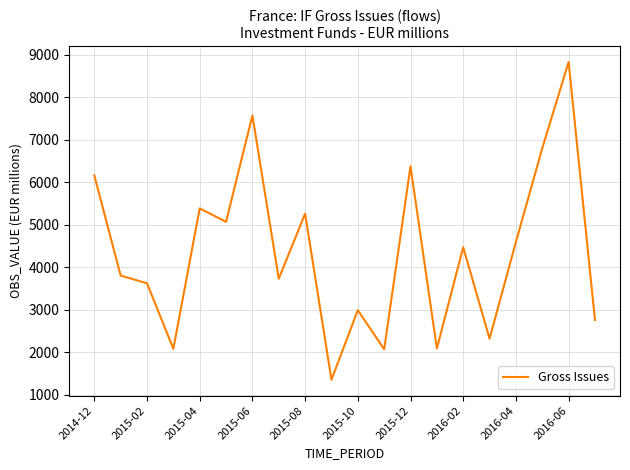

What is the maximum value shown in the chart?

8833